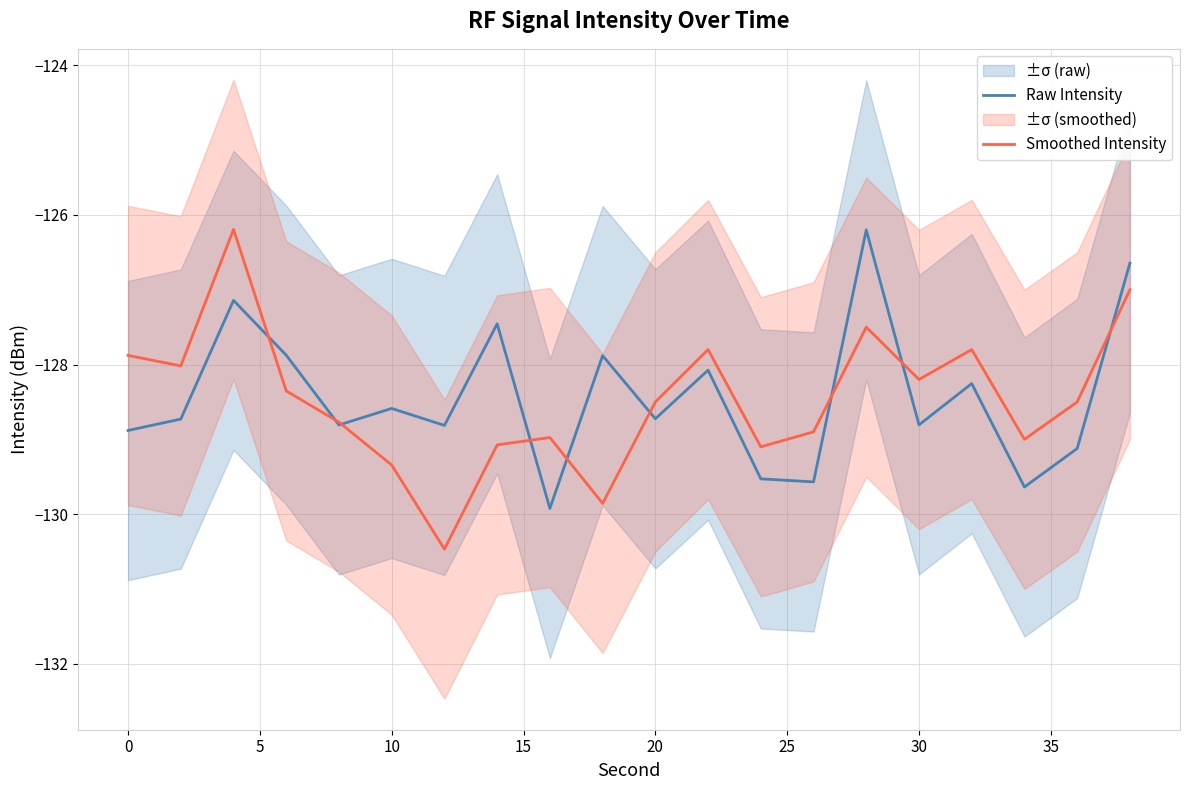

Does the chart display data point markers on the line(s)?

No